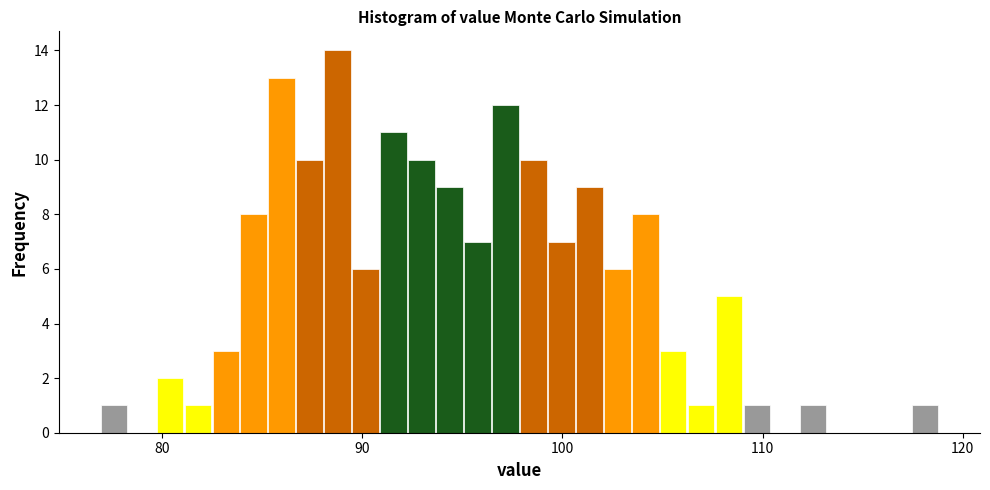

Read against the x-axis, roughly where is the centre of the tallest bar?

89